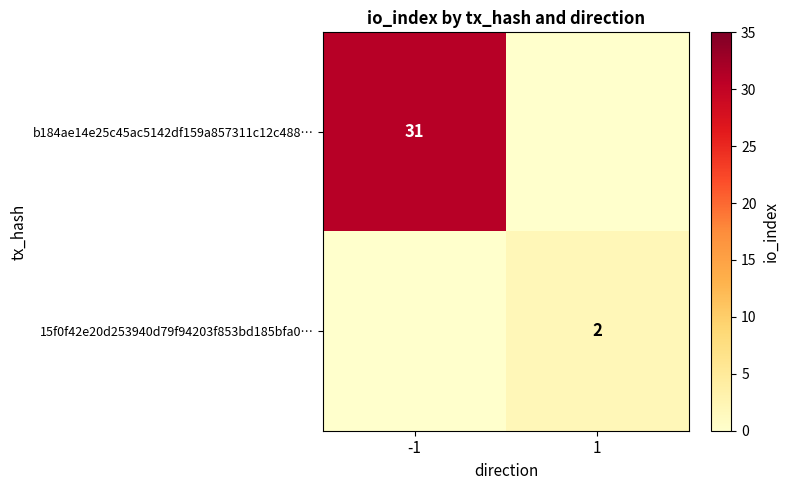

The value of 15f0f42e20d253940d79f94203f853bd185bfa0… at 1 is 1. True or false?

False